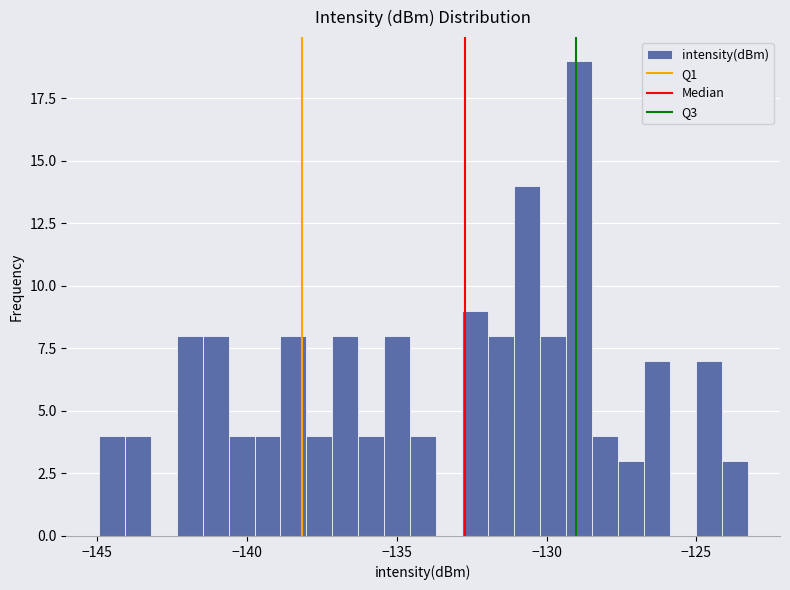

Read against the x-axis, roughly where is the centre of the tallest bar?

-129.0